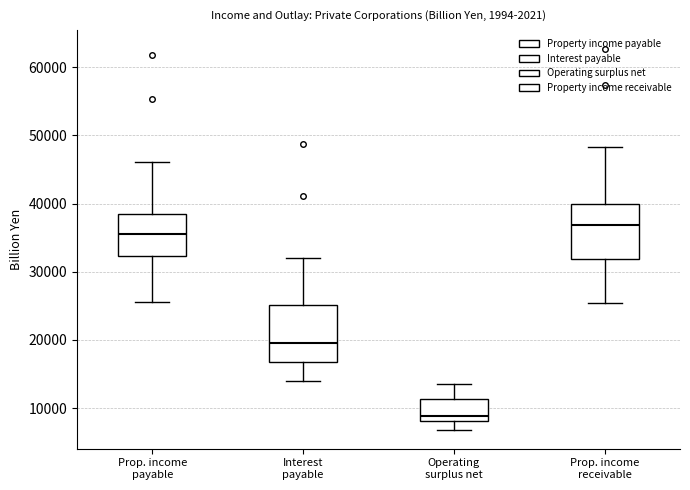

Where does the upper whisker of the box for Prop. income payable end on the y-axis? The values are not printed on the chart, so give them approximately, as read against the axis.

46000